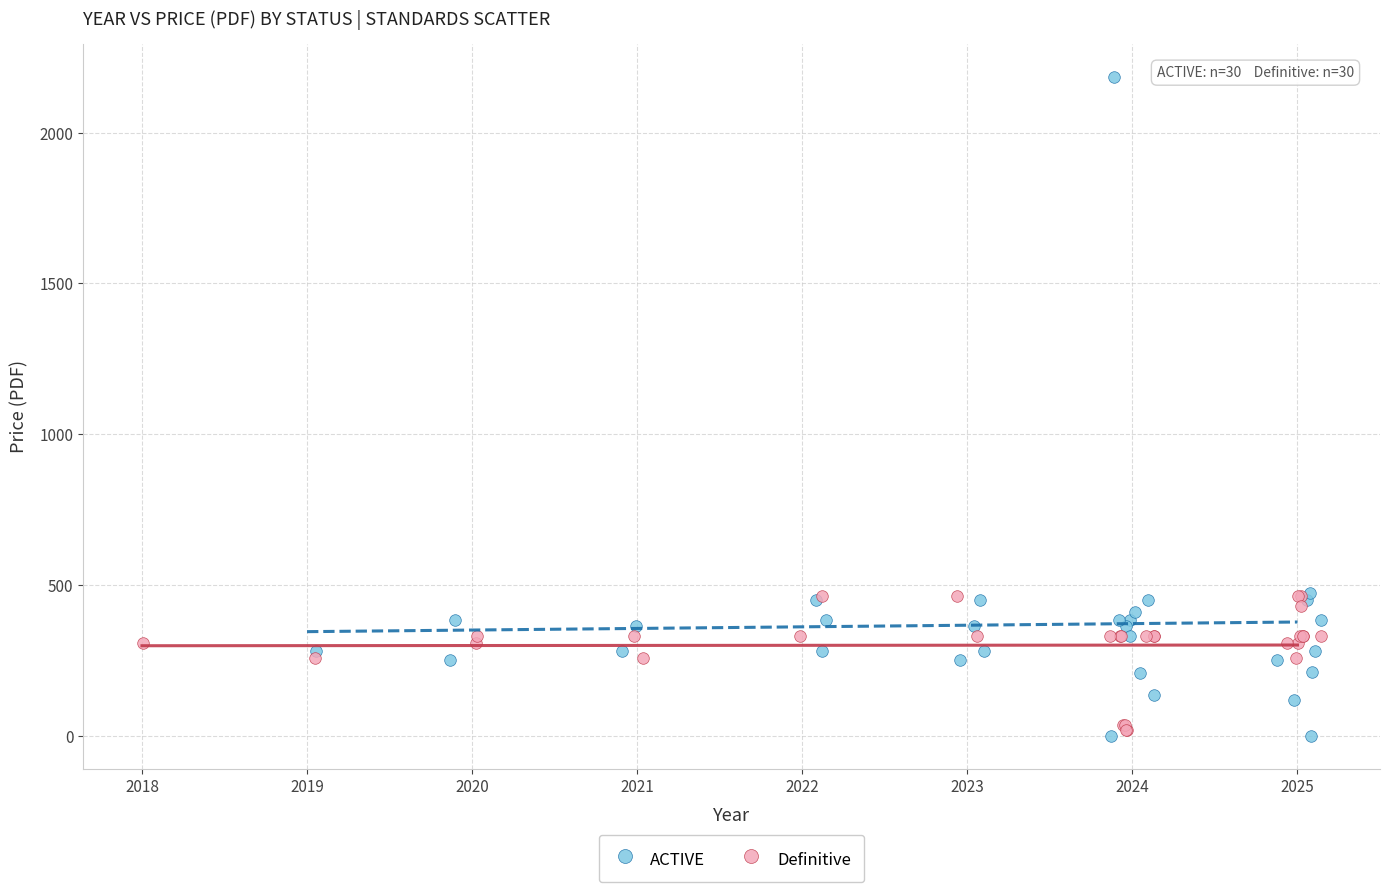

Which series has the largest Y range (max minus min)?

ACTIVE